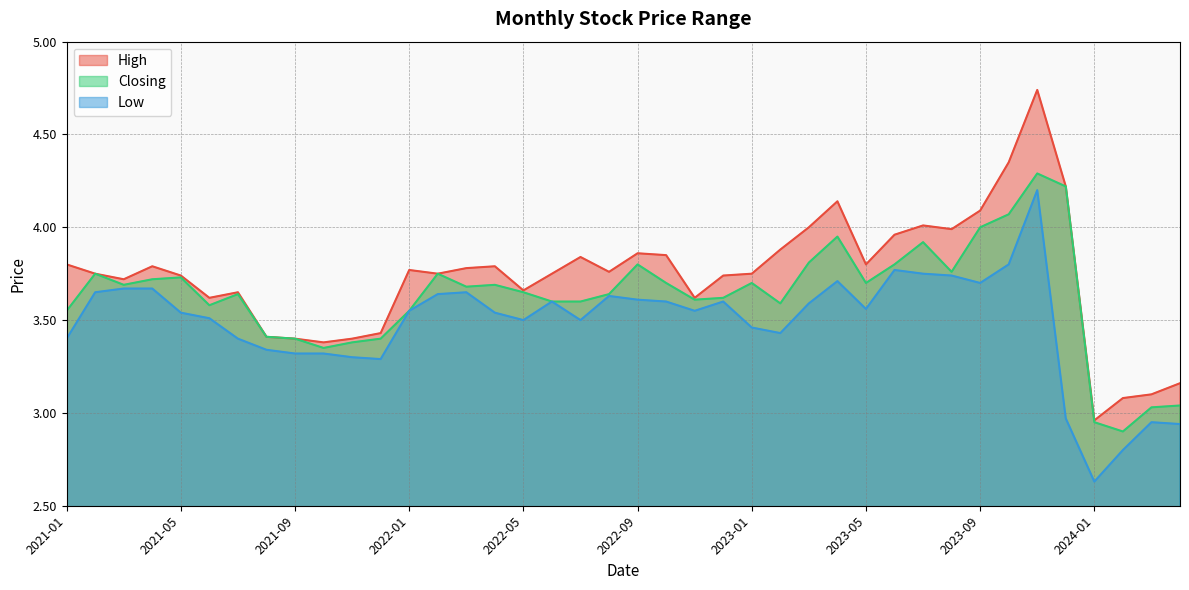

At 2022-04, list the series in order from smallest to largest.

Low, Closing, High